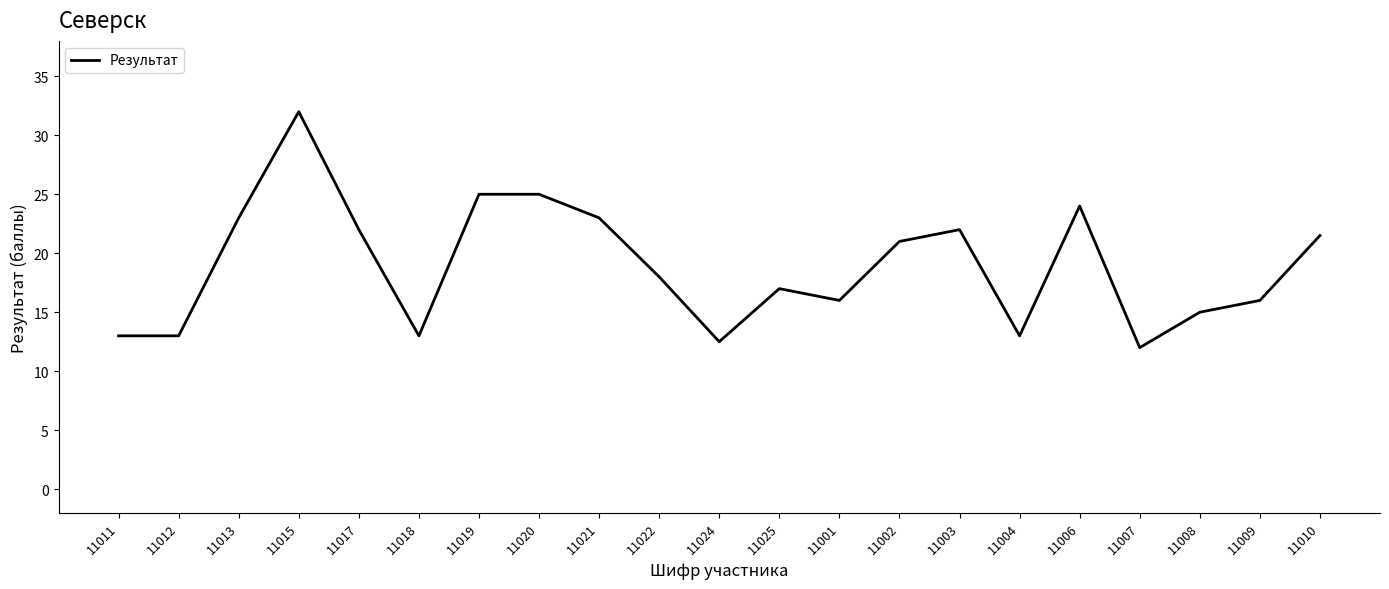

Where does the data first go above 18?

11013